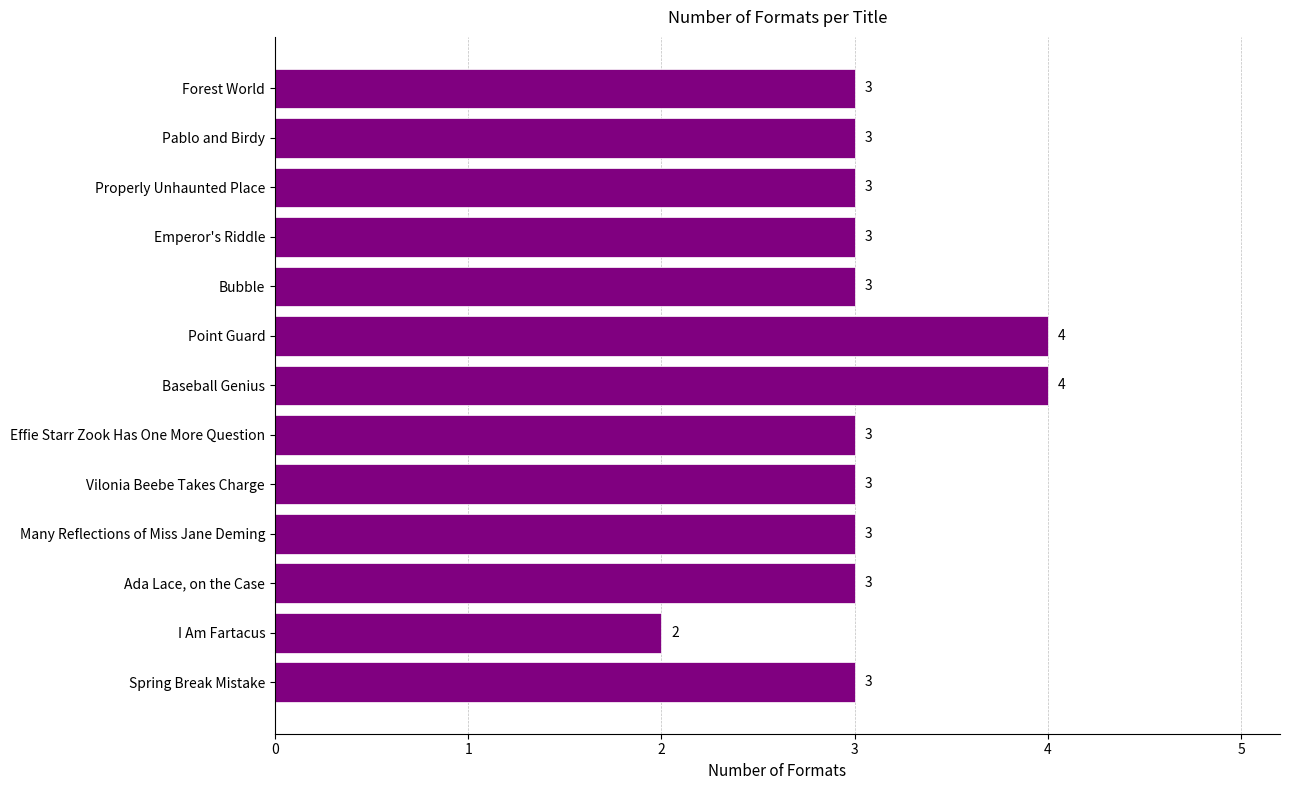

Reading bottom to top, transcribe all the data shown in this chart.

Spring Break Mistake=3	I Am Fartacus=2	Ada Lace, on the Case=3	Many Reflections of Miss Jane Deming=3	Vilonia Beebe Takes Charge=3	Effie Starr Zook Has One More Question=3	Baseball Genius=4	Point Guard=4	Bubble=3	Emperor's Riddle=3	Properly Unhaunted Place=3	Pablo and Birdy=3	Forest World=3